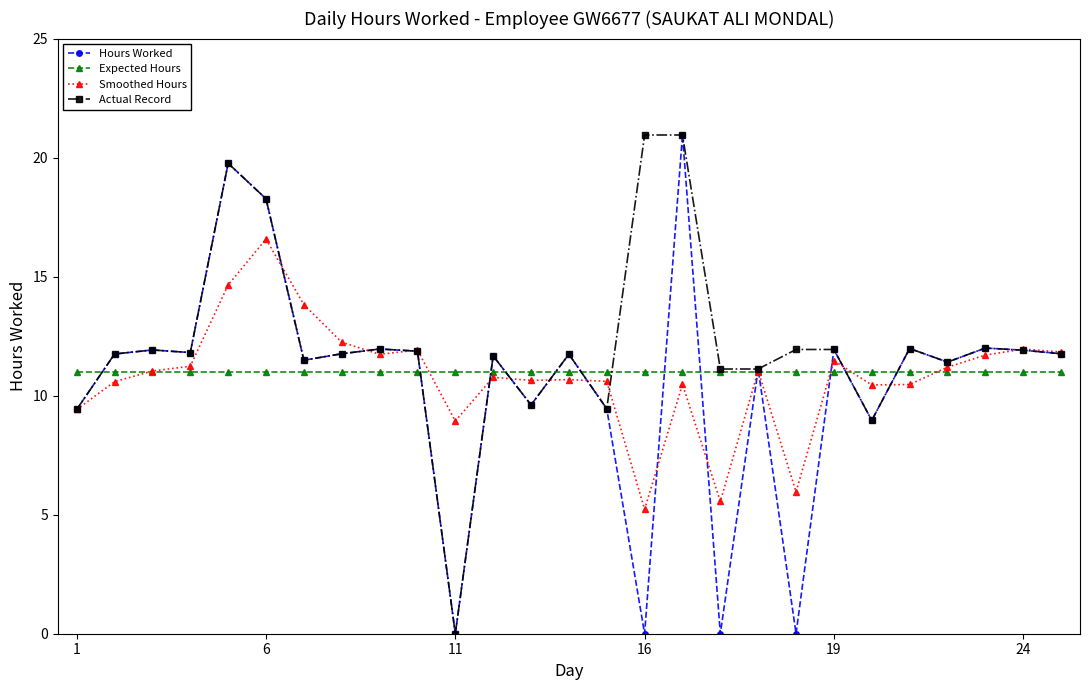

What is the highest value of the Expected Hours series?

11.0